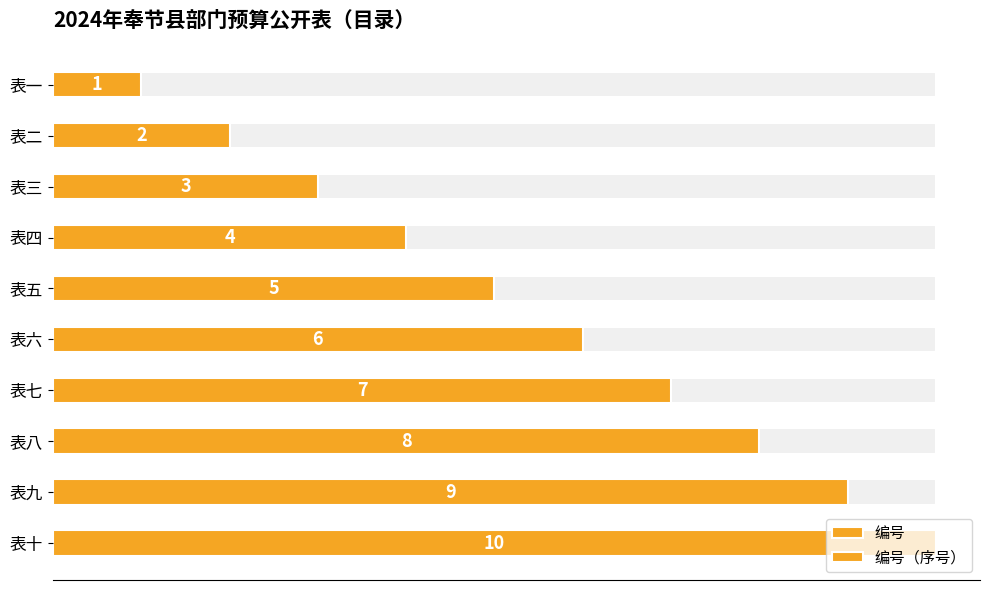

What is the maximum value shown in the chart?

10